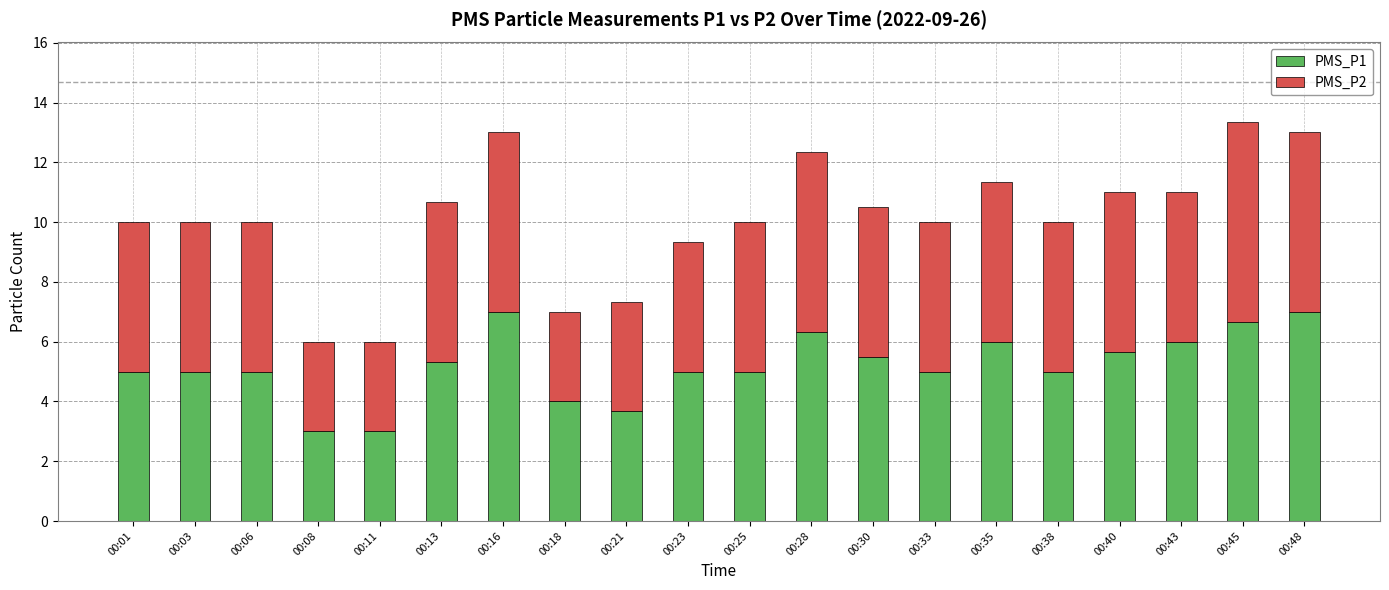

What is the total value across all series at 00:21?

7.3